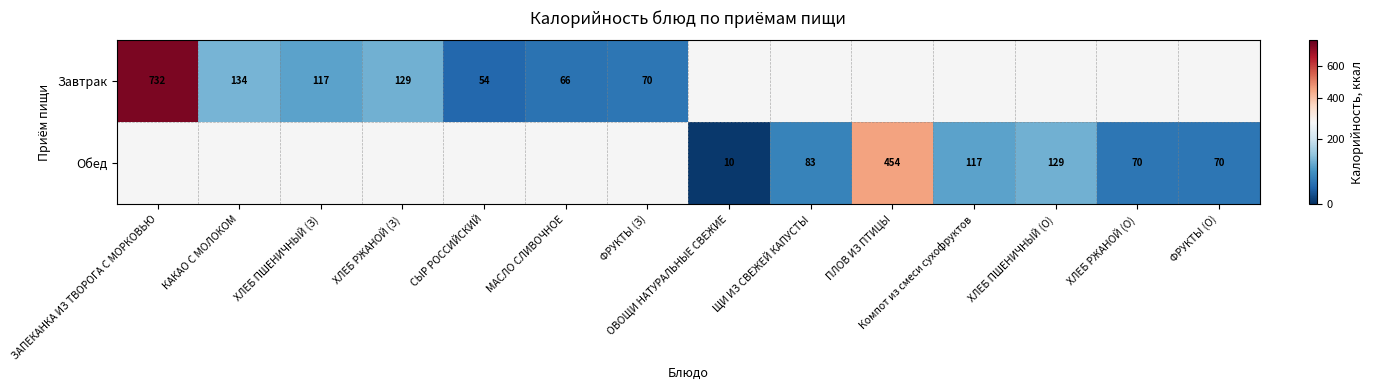

How many series are shown in this chart?

2